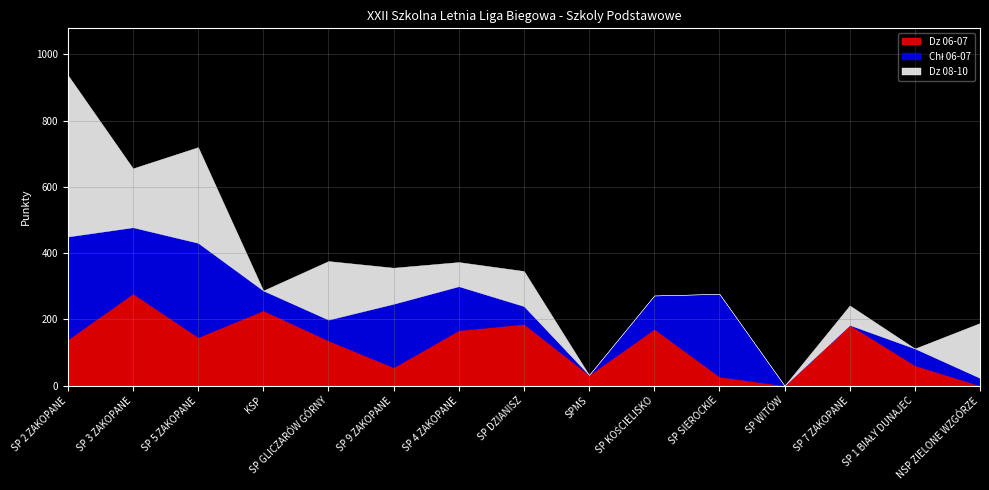

How many categories are shown in the chart?

15